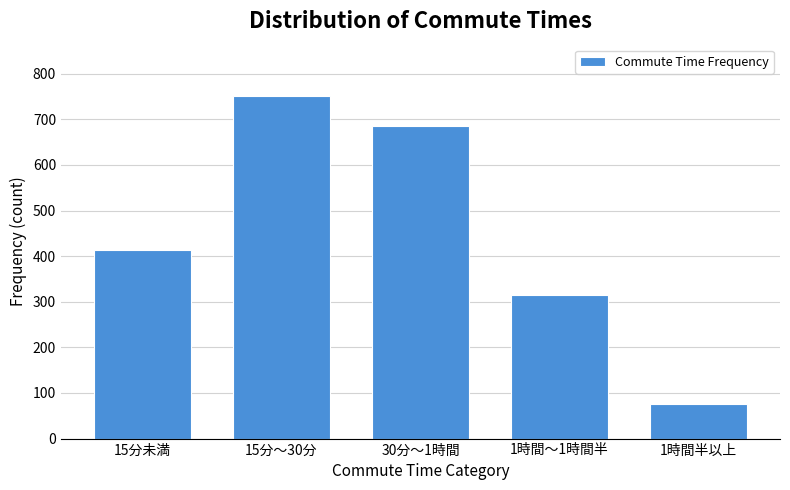

Reading left to right, extract all data points from this chart.

413	751	686	314	76